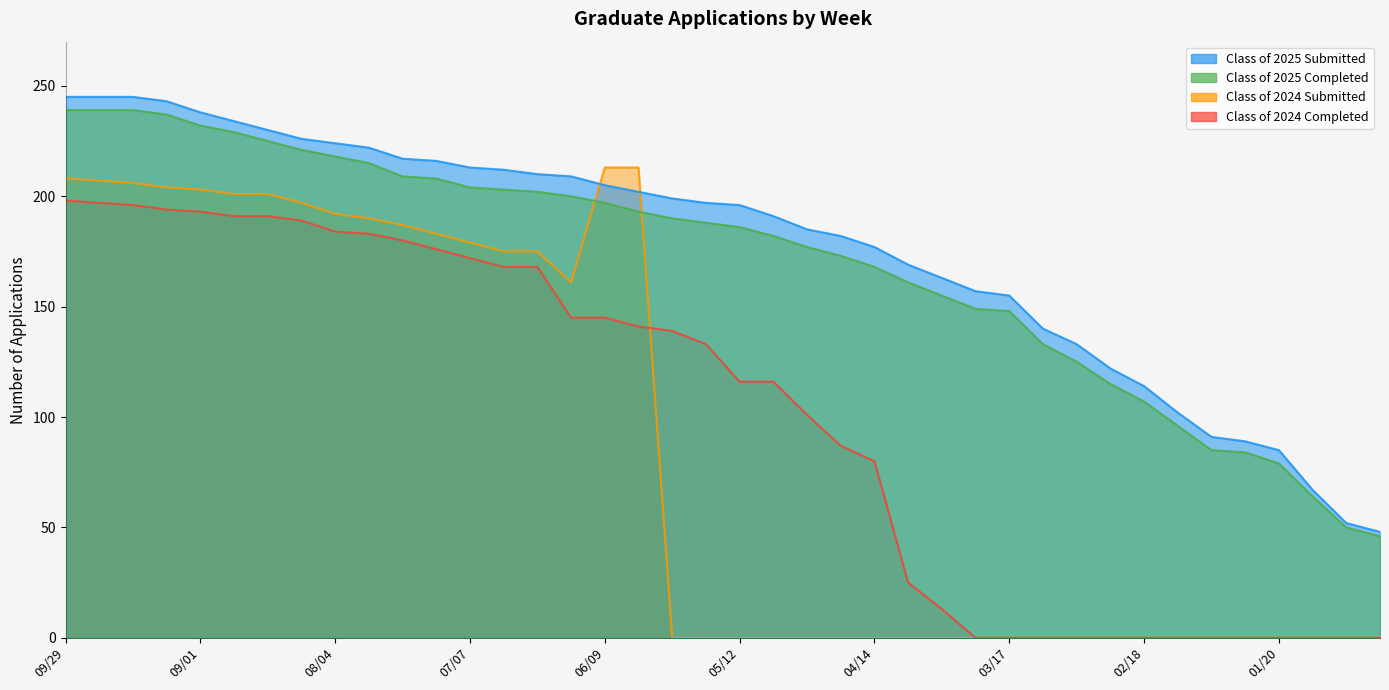

Which series has the largest range (max minus min)?

Class of 2024 Submitted